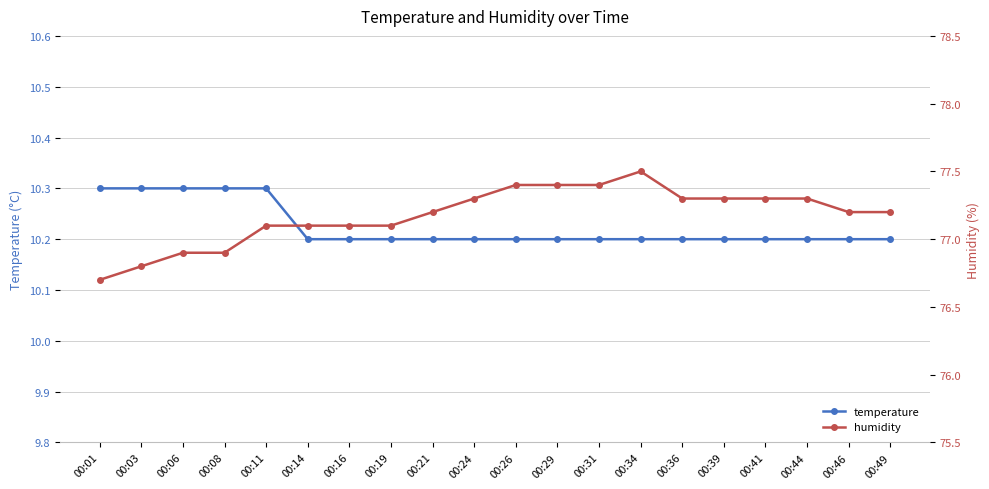

What are all the series names shown in the legend?

temperature, humidity